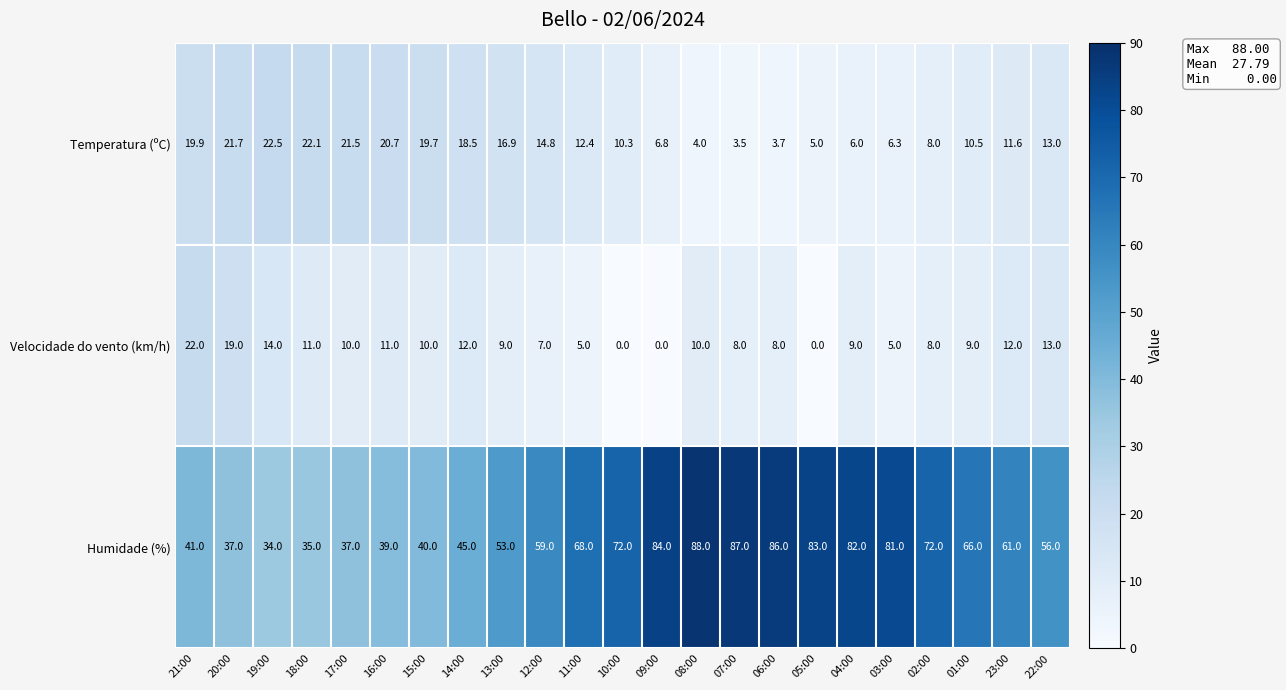

At how many categories does at least one series exceed 63?

11